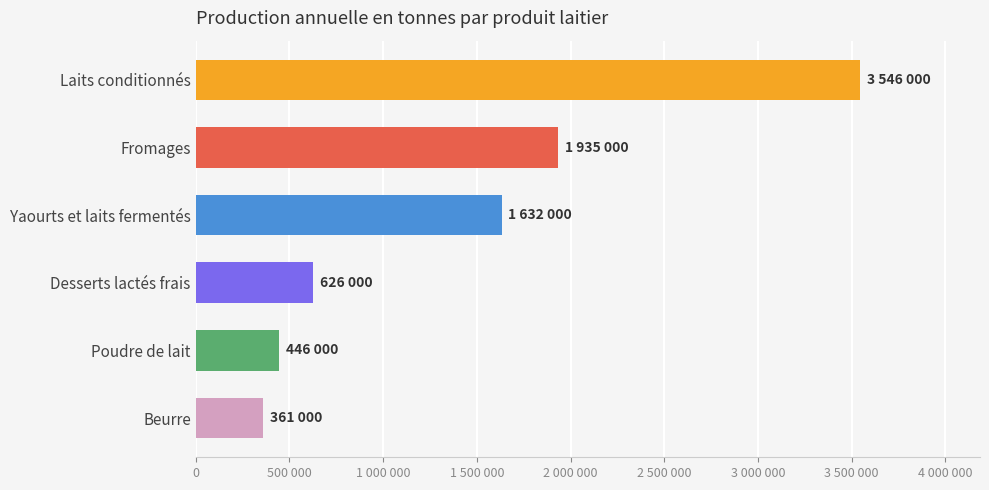

Rank the categories by value from highest to lowest.

Laits conditionnés, Fromages, Yaourts et laits fermentés, Desserts lactés frais, Poudre de lait, Beurre